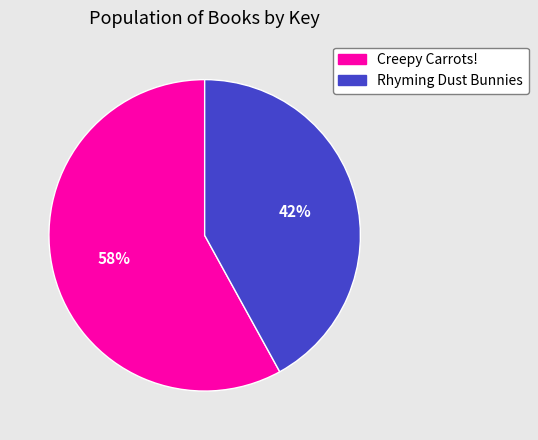

True or false: Rhyming Dust Bunnies accounts for 42% of the total.

True